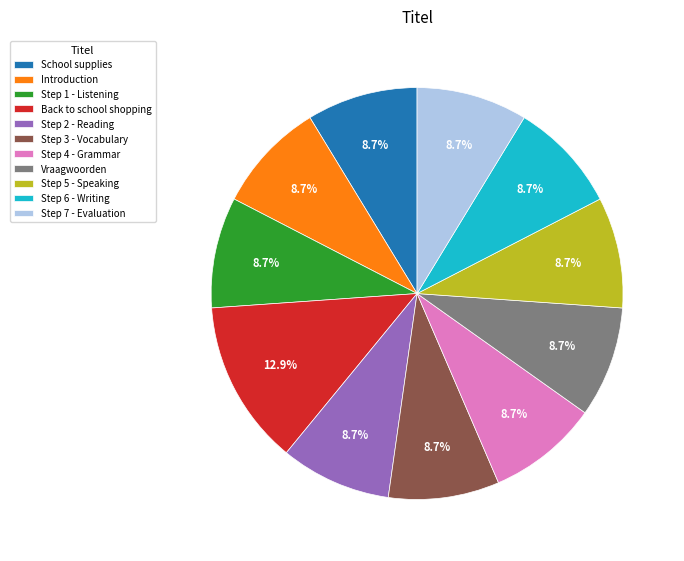

What is the ratio of the value at Step 1 - Listening to the value at Step 5 - Speaking?

1.0